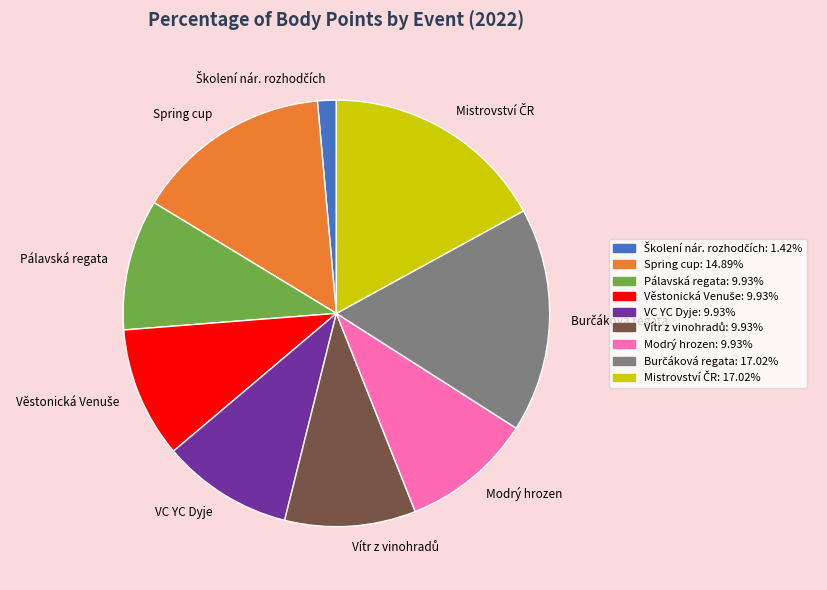

Is there a majority slice in this chart?

No